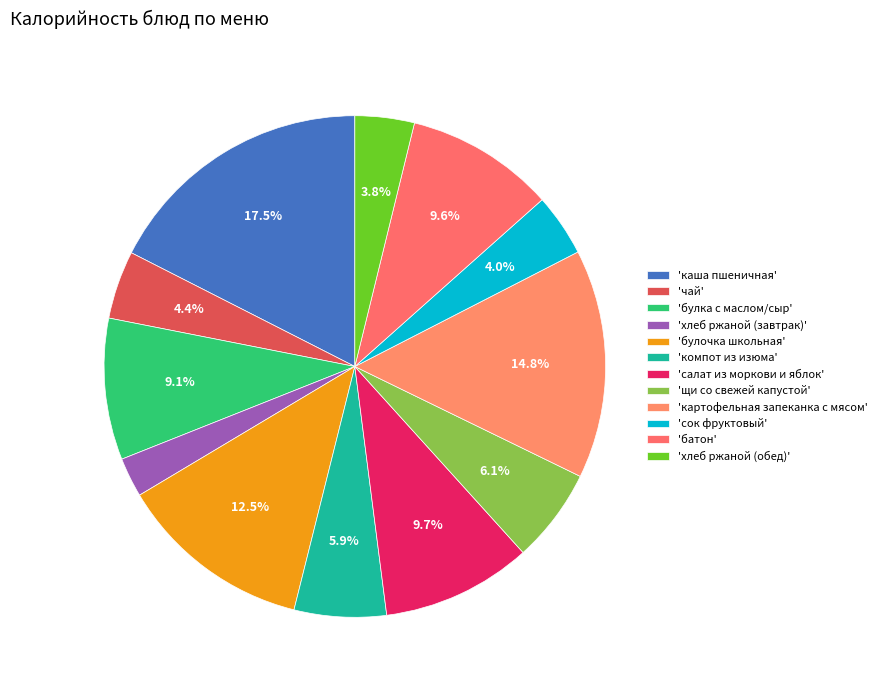

How many slices are in this pie chart?

12